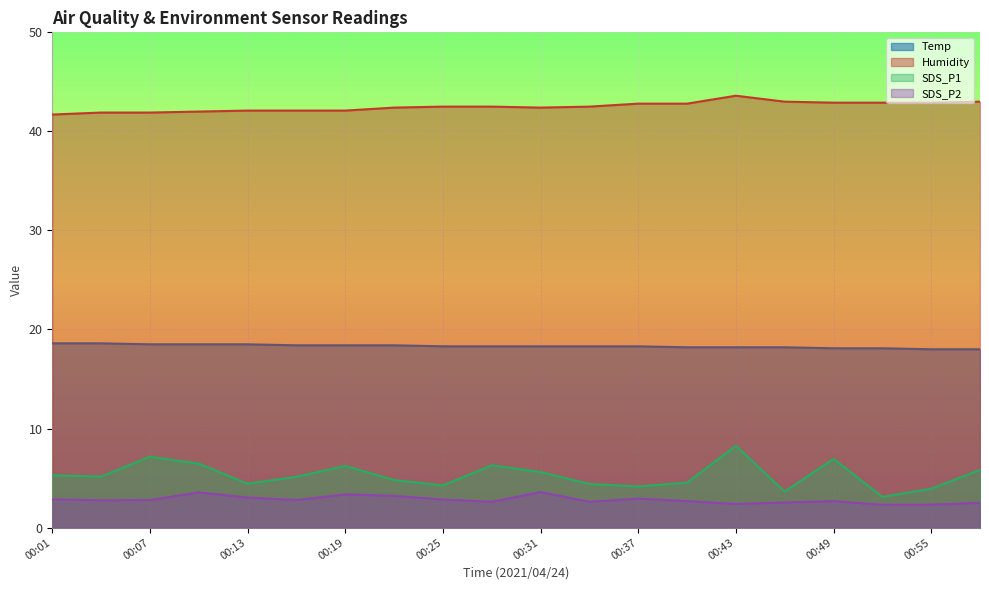

True or false: SDS_P1 and Temp cross at least once.

False